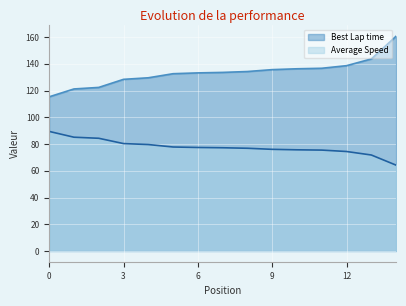

Which series has the widest spread of values?

Best Lap time